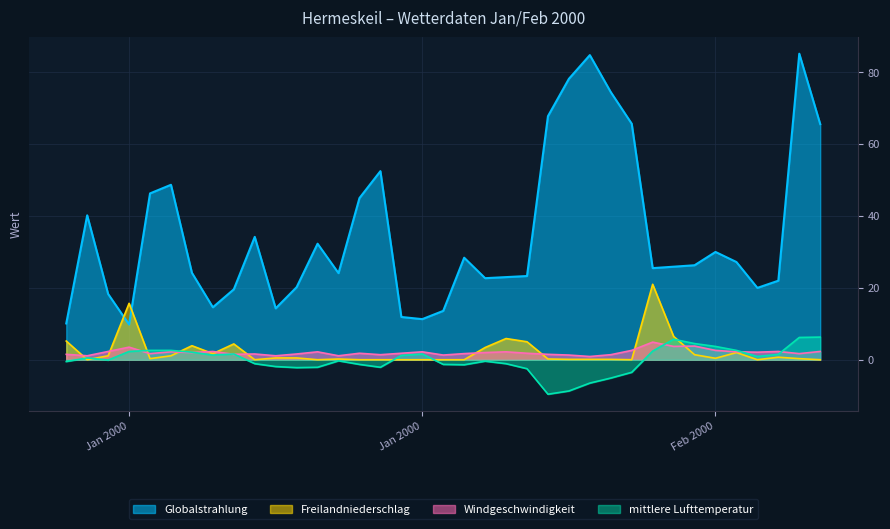

True or false: Globalstrahlung and mittlere Lufttemperatur cross at least once.

False